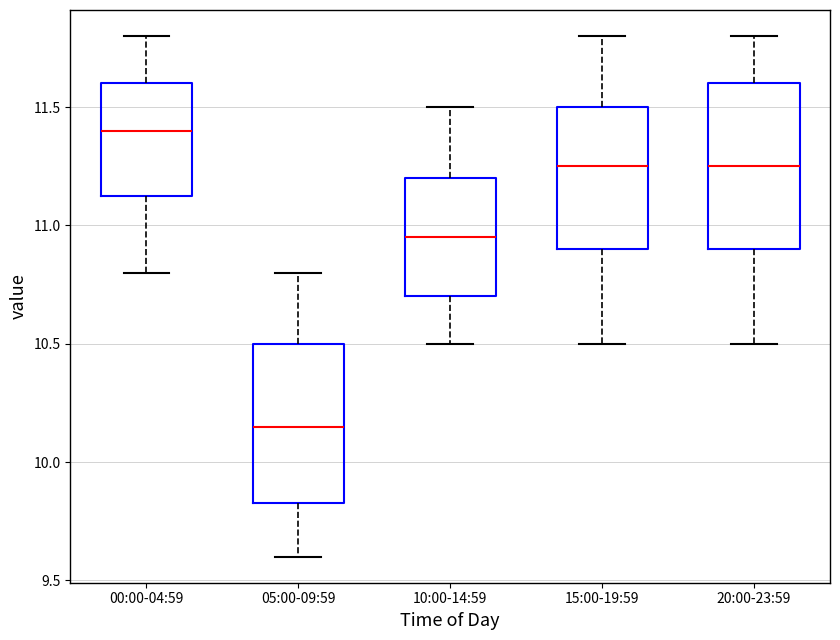

Where is the lower edge of the box for 15:00-19:59 on the y-axis? The values are not printed on the chart, so give them approximately, as read against the axis.

10.90